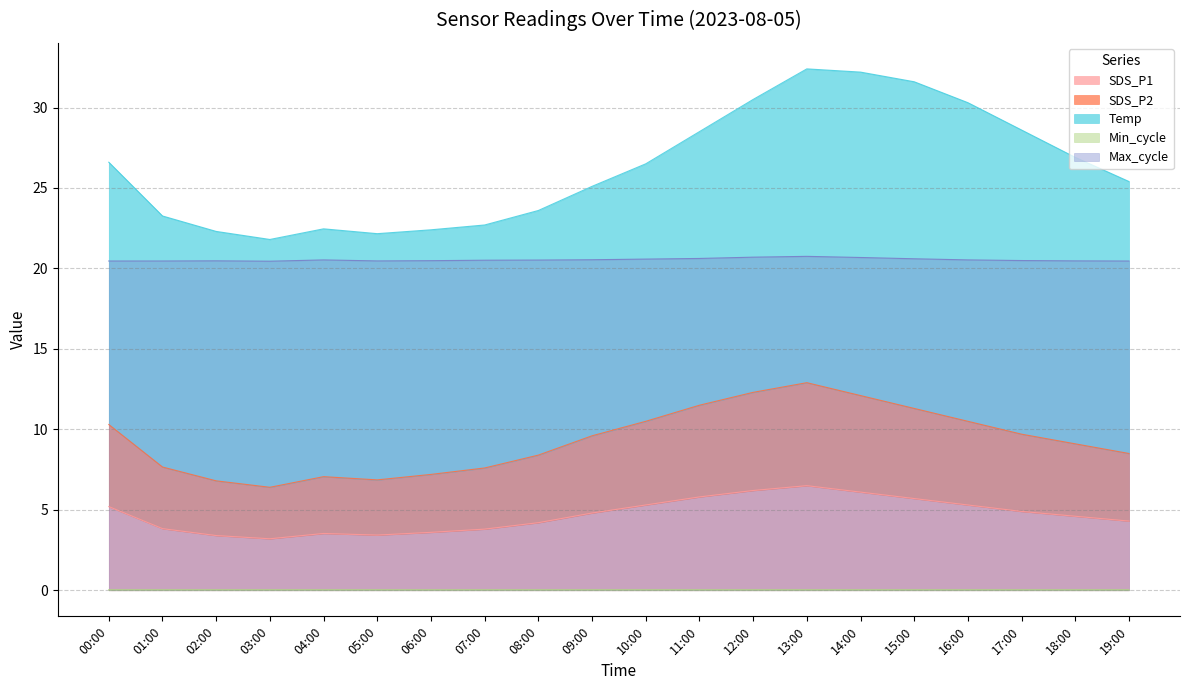

Is the value of Max_cycle at 16:00 greater than the value of SDS_P1 at 19:00?

Yes